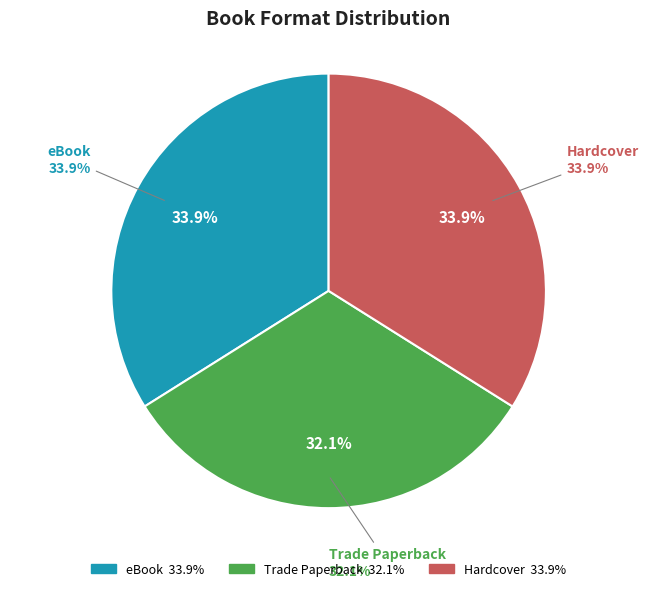

Approximately how many times larger is the value at Hardcover compared to eBook?

1.0